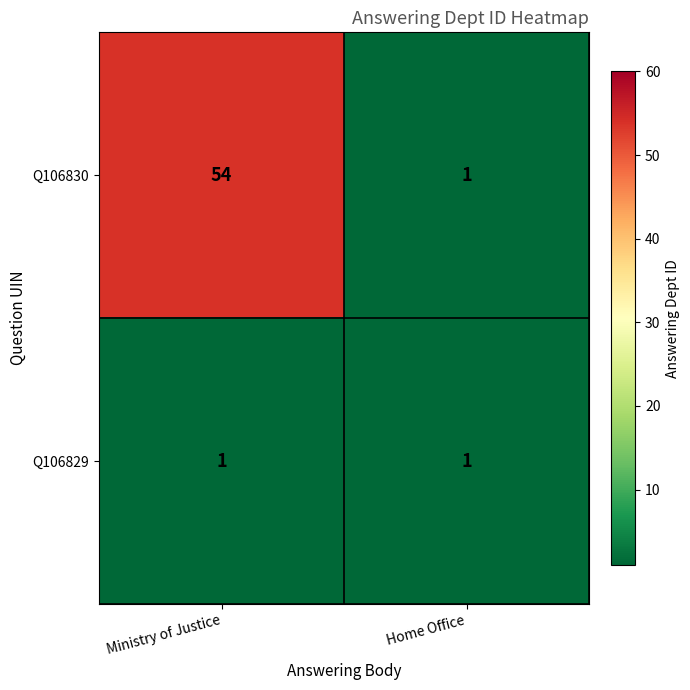

Which series has the largest total across all categories?

Q106830